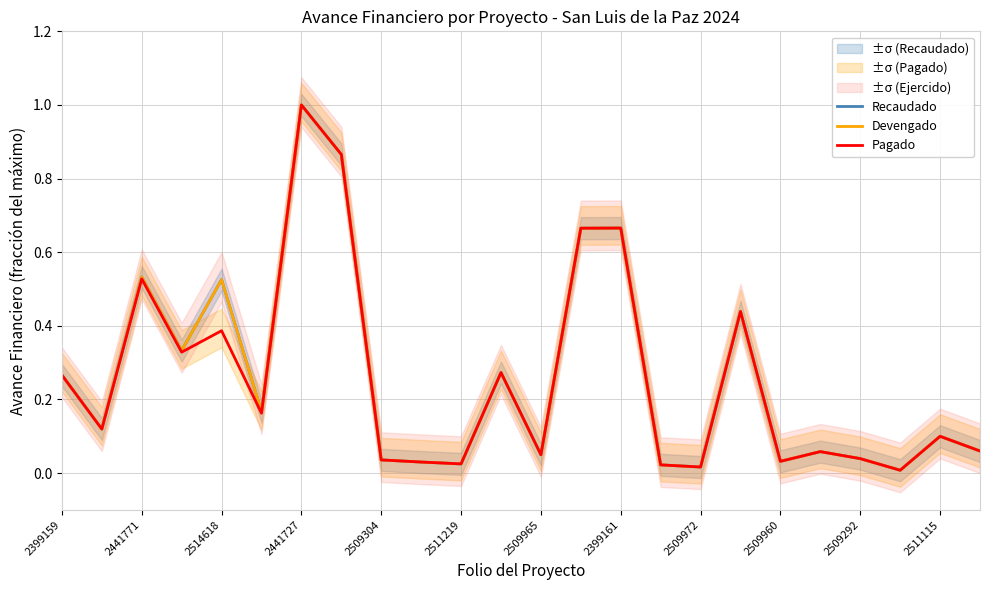

What is the maximum value for Devengado?

1.0